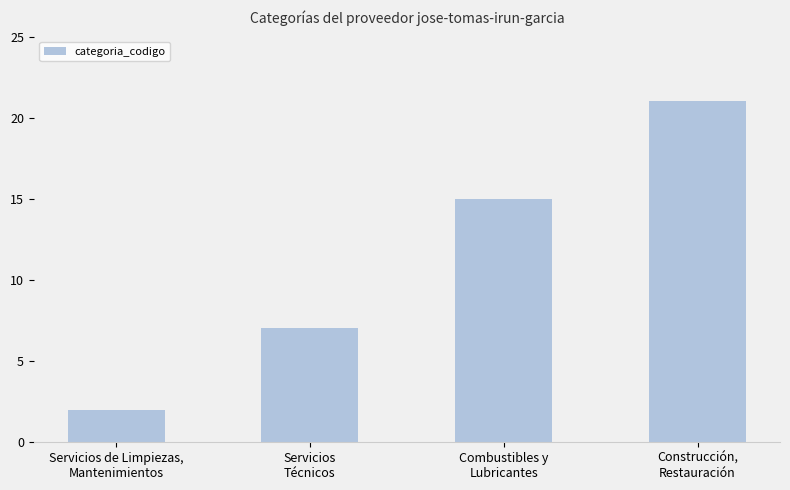

What is the label of the 2nd bar from the left?

Servicios
Técnicos